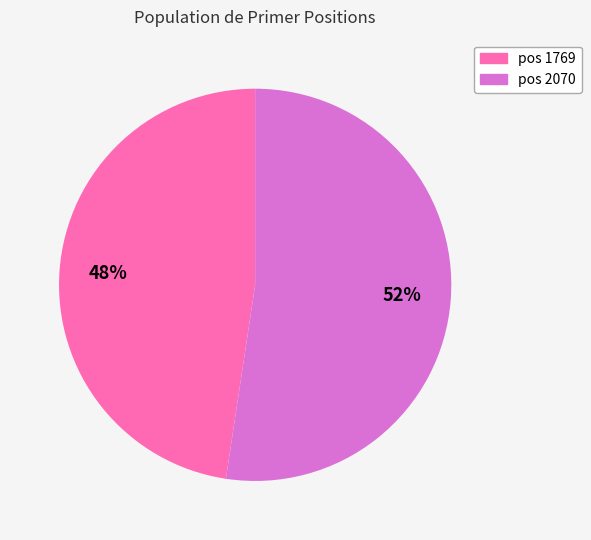

Does any single category account for the majority?

Yes